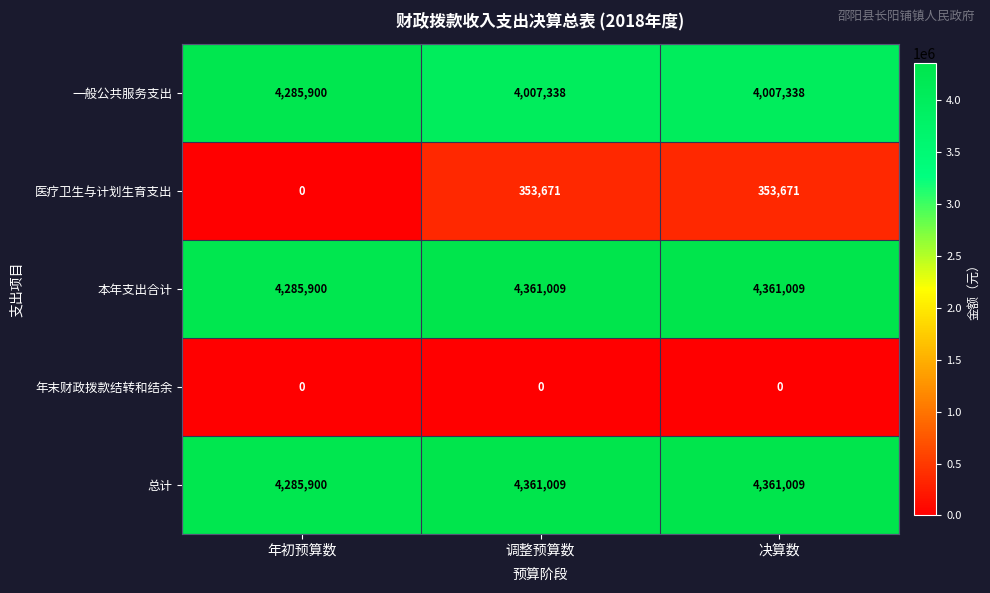

Read the 总计 value at 调整预算数.

4361009